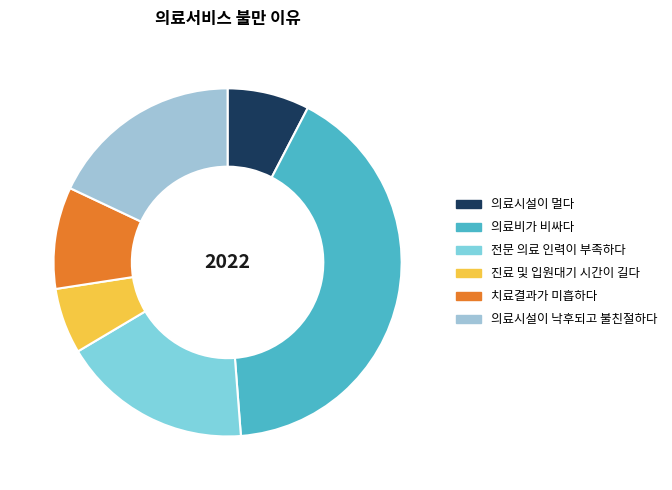

Which has a higher value, 치료결과가 미흡하다 or 의료시설이 멀다?

치료결과가 미흡하다